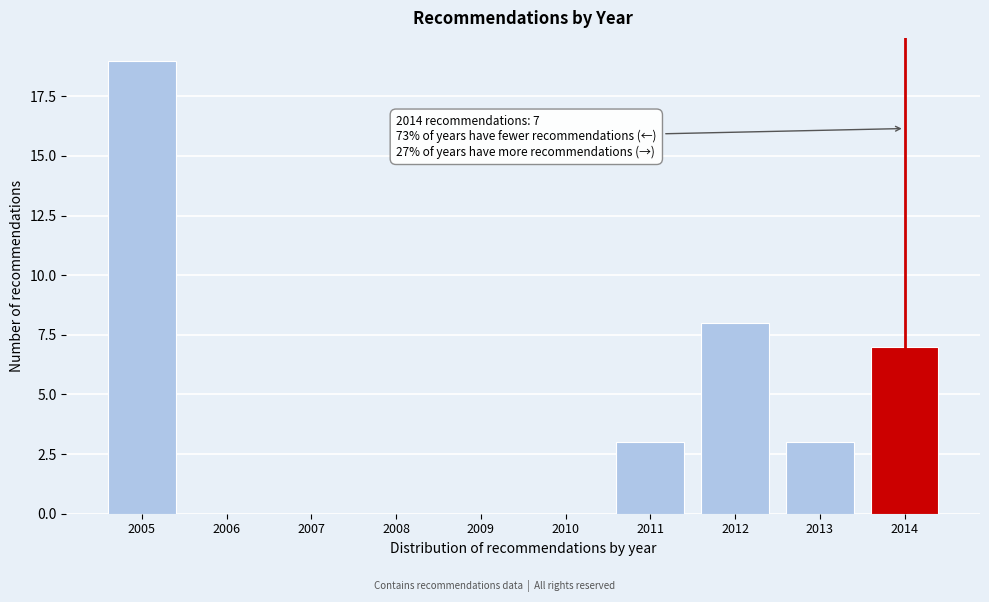

Reading left to right, list all the values displayed in this chart.

2005=19	2006=0	2007=0	2008=0	2009=0	2010=0	2011=3	2012=8	2013=3	2014=7